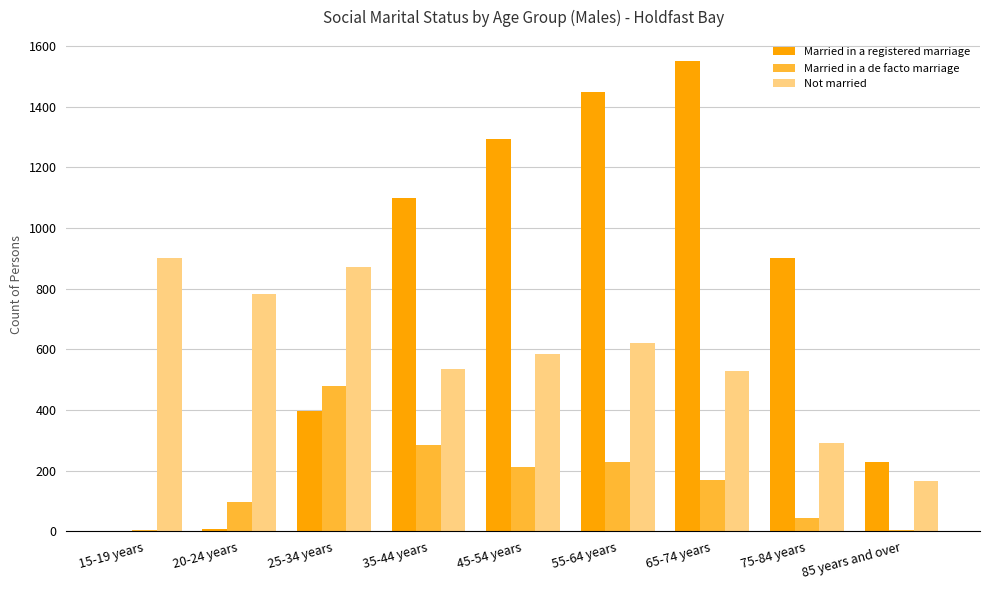

Which series has the largest total across all categories?

Married in a registered marriage